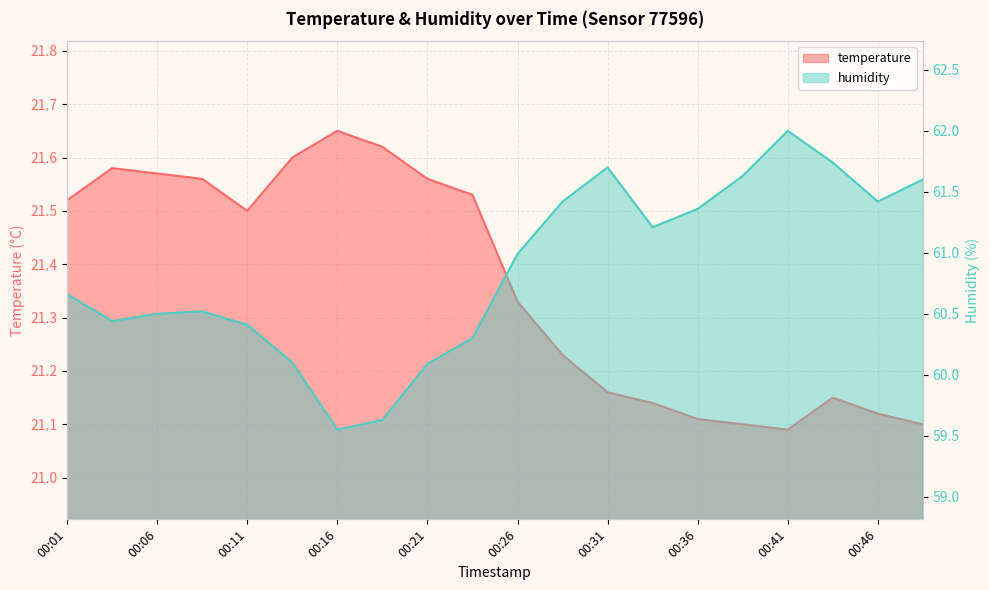

What is the smallest value displayed?

21.1